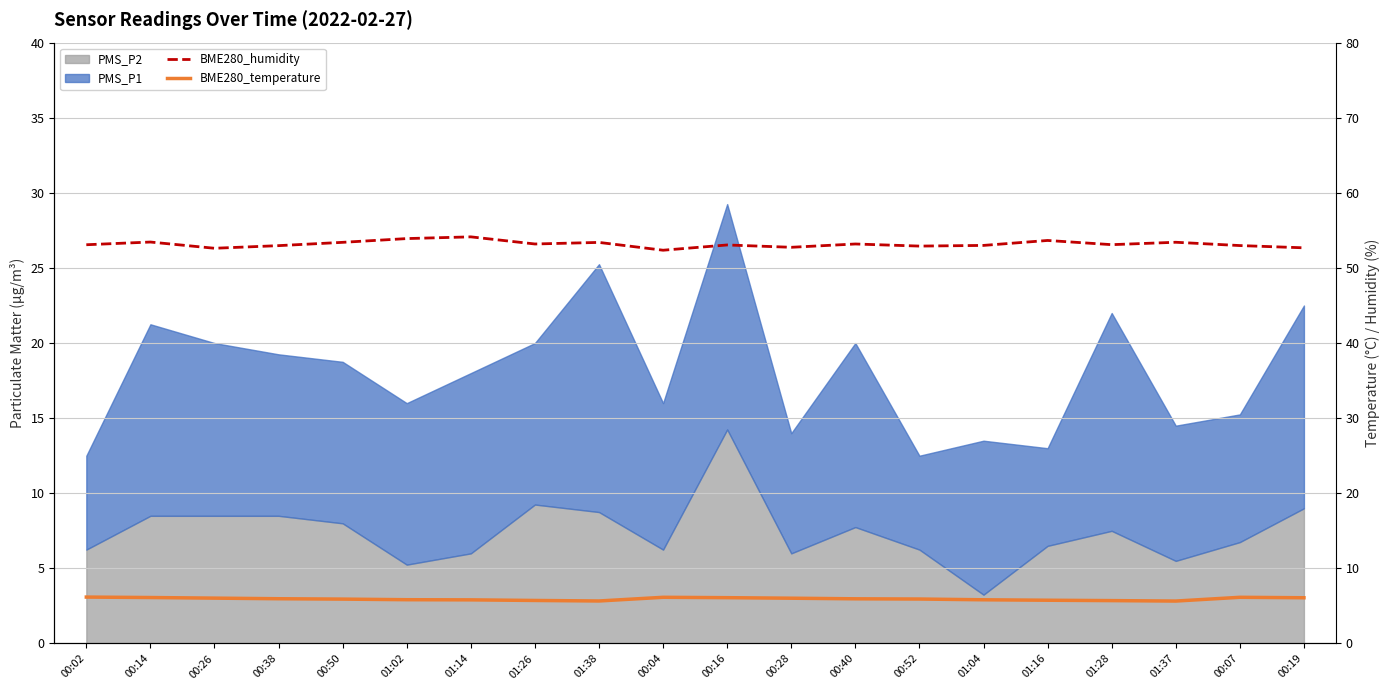

Read the BME280_humidity value at 01:14.

54.1